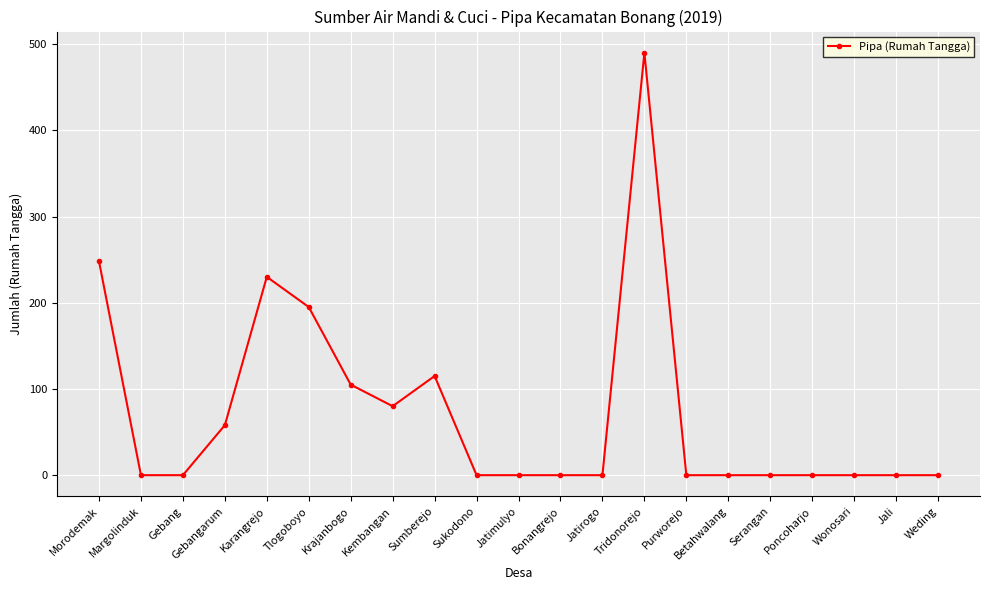

What is the label of the 18th point from the left?

Poncoharjo